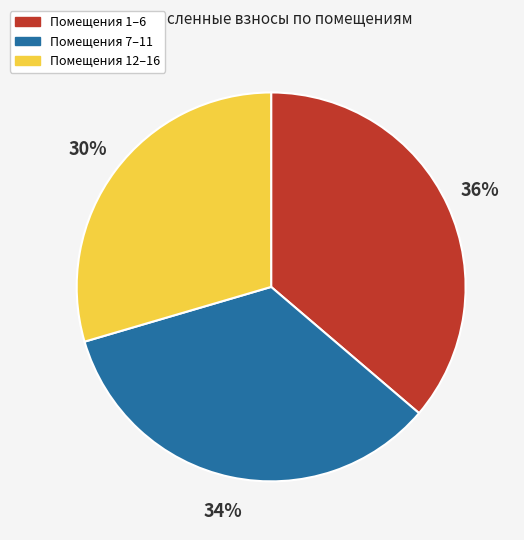

Is there any slice that represents more than half of the pie?

No